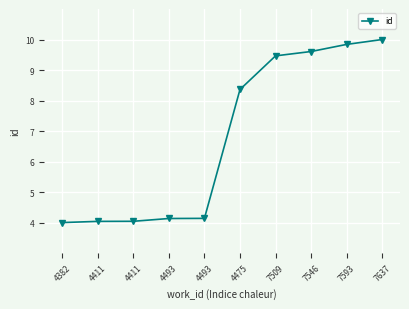

What is the change in value from 4475 to 7509?

+1.1